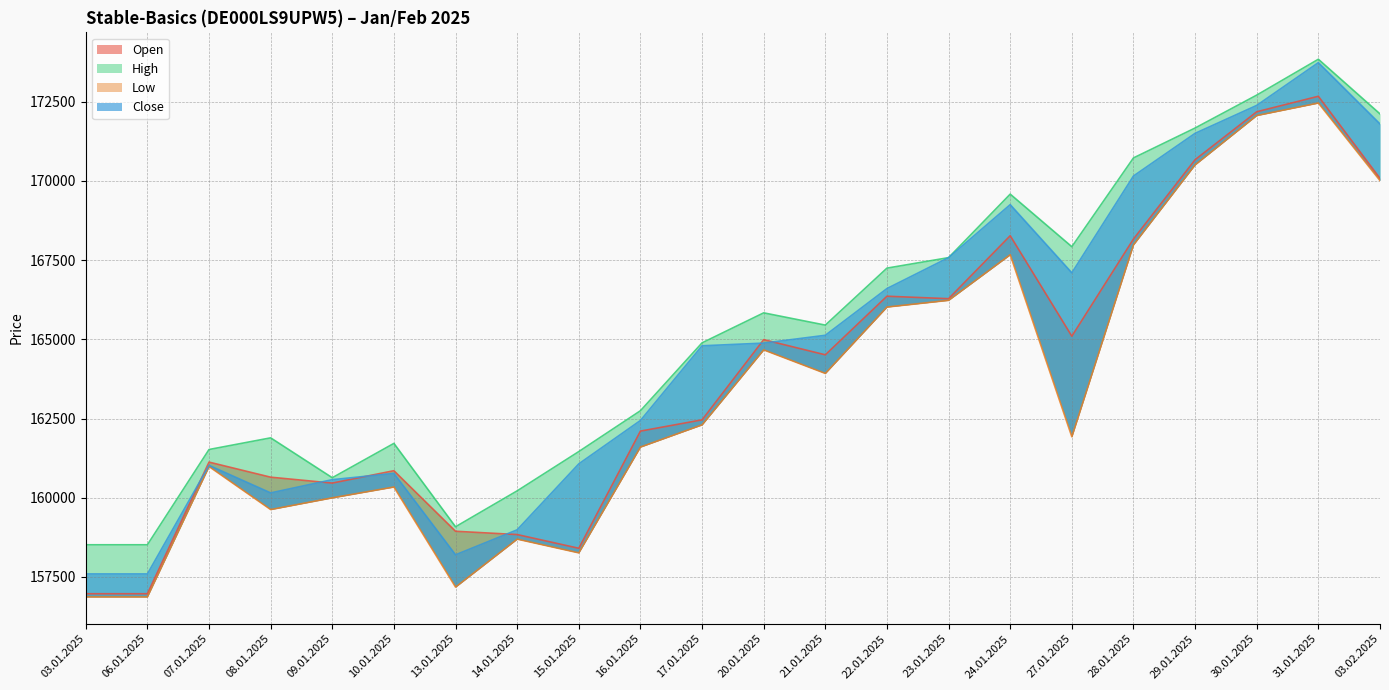

Count the number of data series in this chart.

4